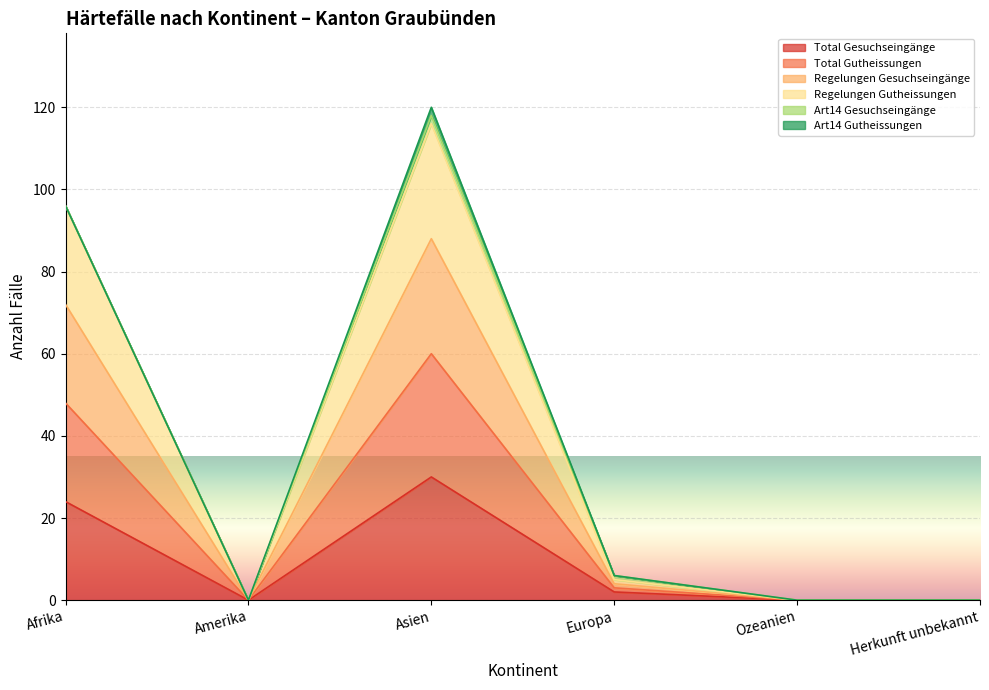

Where is the first local maximum for Total Gutheissungen?

Asien